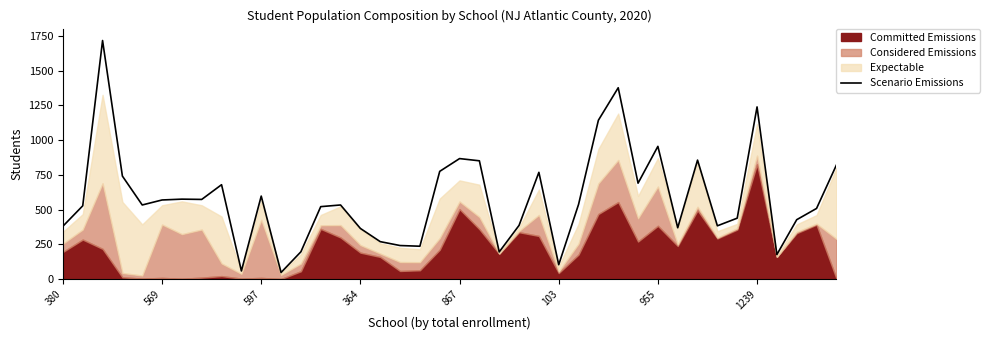

What is the label of the 21st point from the right?

19